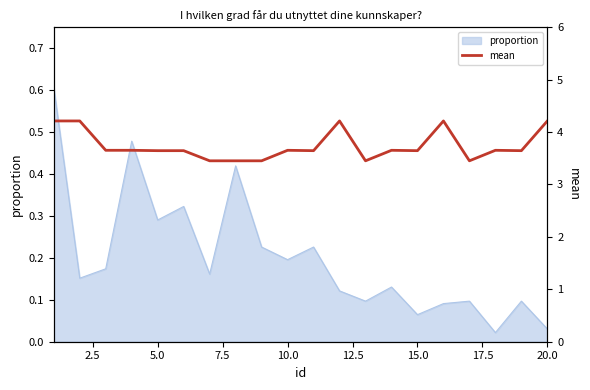

What is the difference between the second highest and second lowest values?

0.8